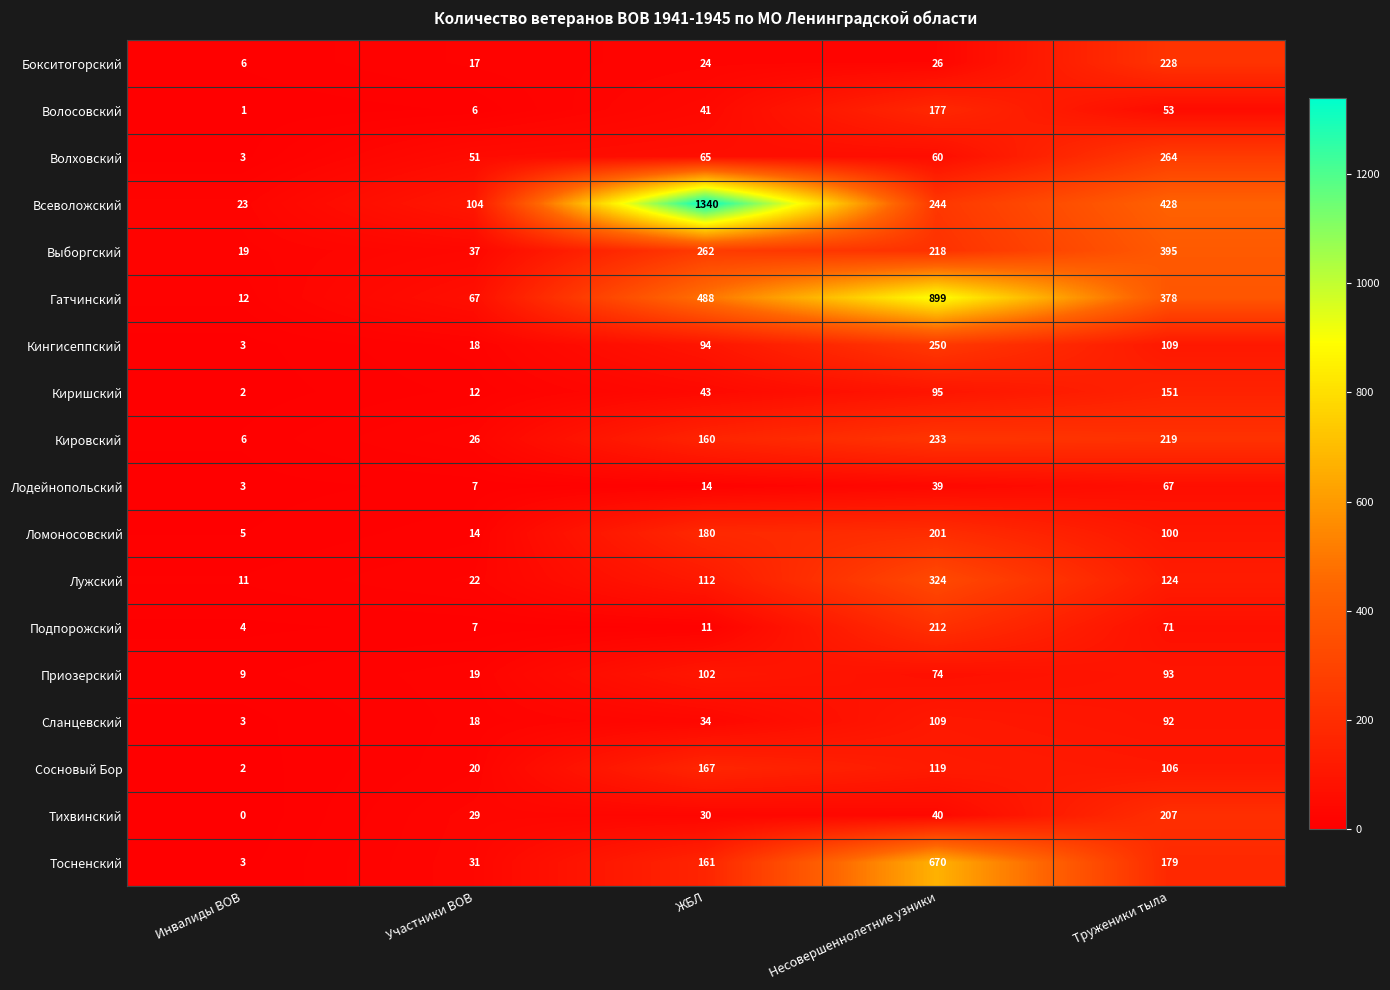

Where is Волосовский nearest to the value 89?

Труженики тыла